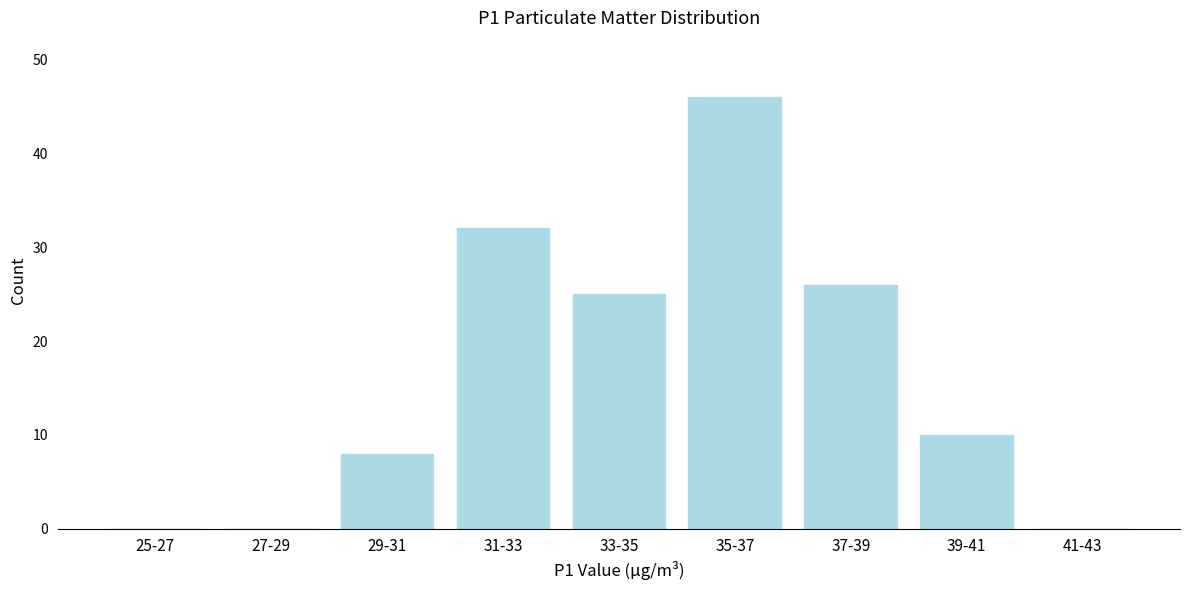

Reading right to left, list all the values displayed in this chart.

41-43=0	39-41=10	37-39=26	35-37=46	33-35=25	31-33=32	29-31=8	27-29=0	25-27=0